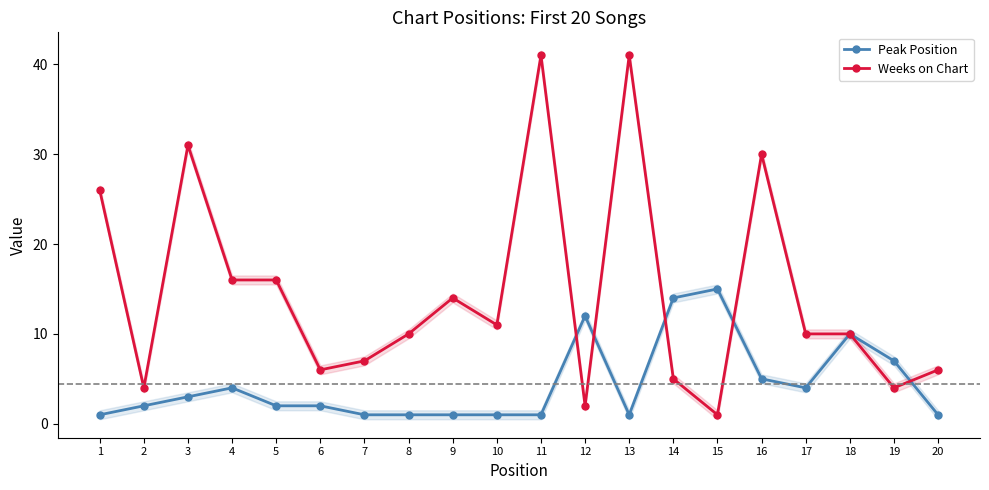

What is the difference between the Peak Position values at 2 and 20?

1